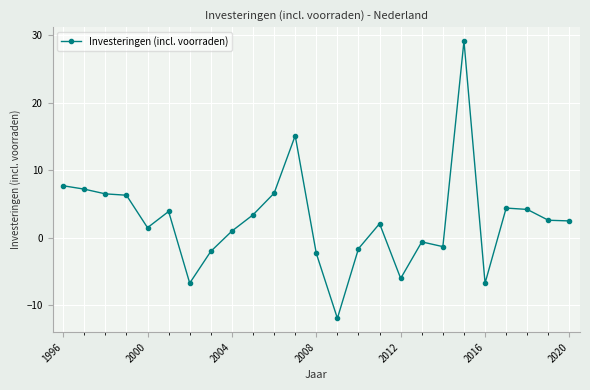

What is the value of the 10th point from the left?

3.4